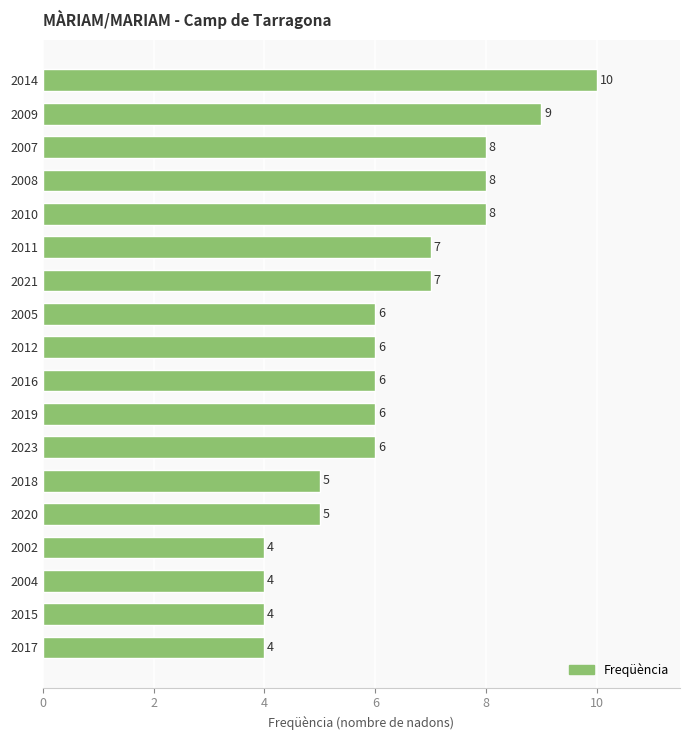

Is it true that the value at 2019 is 6?

True